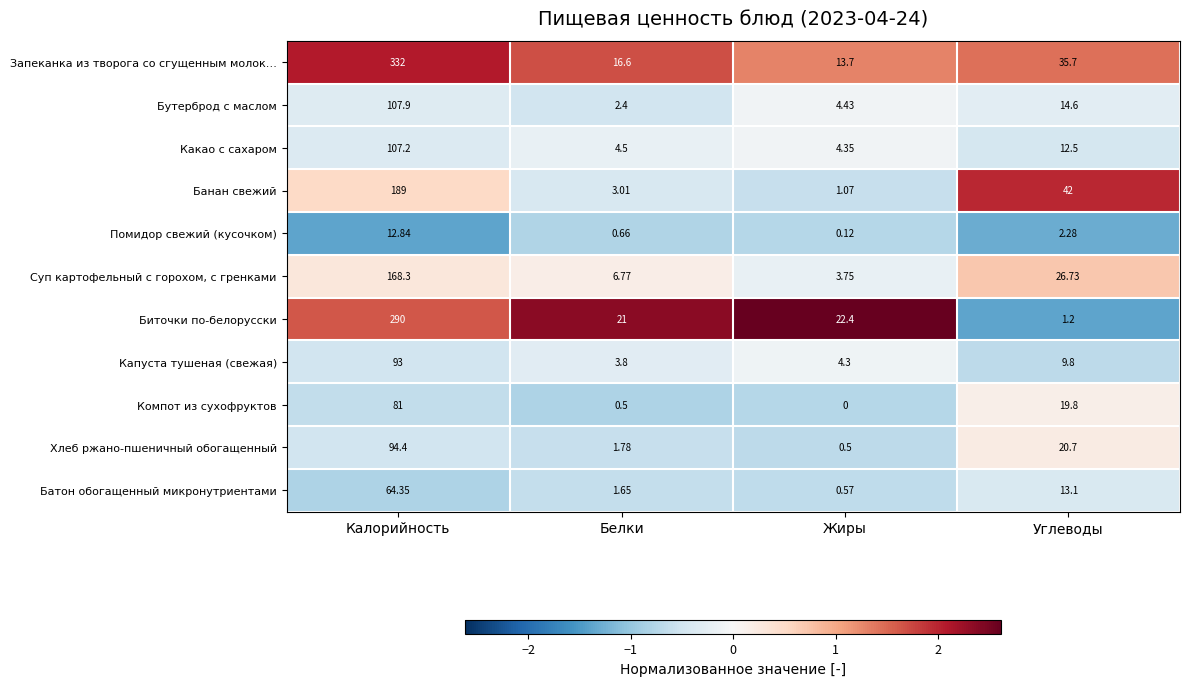

Which category has the highest value in the Бутерброд с маслом series?

Калорийность